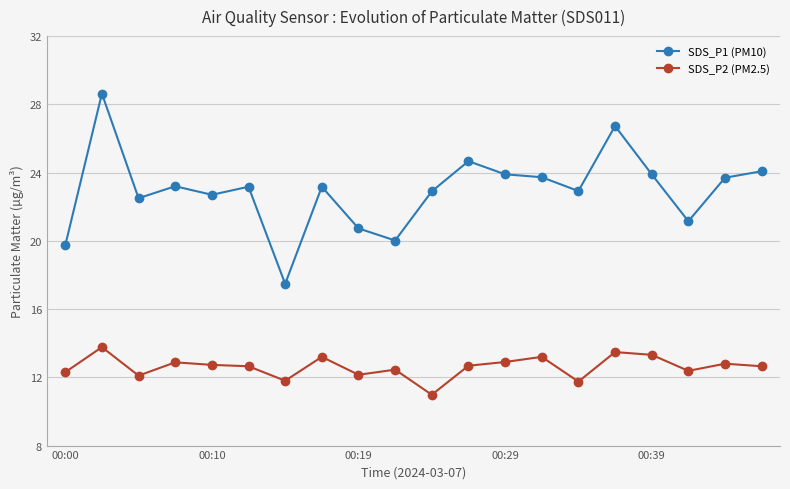

Which series has the widest spread of values?

SDS_P1 (PM10)